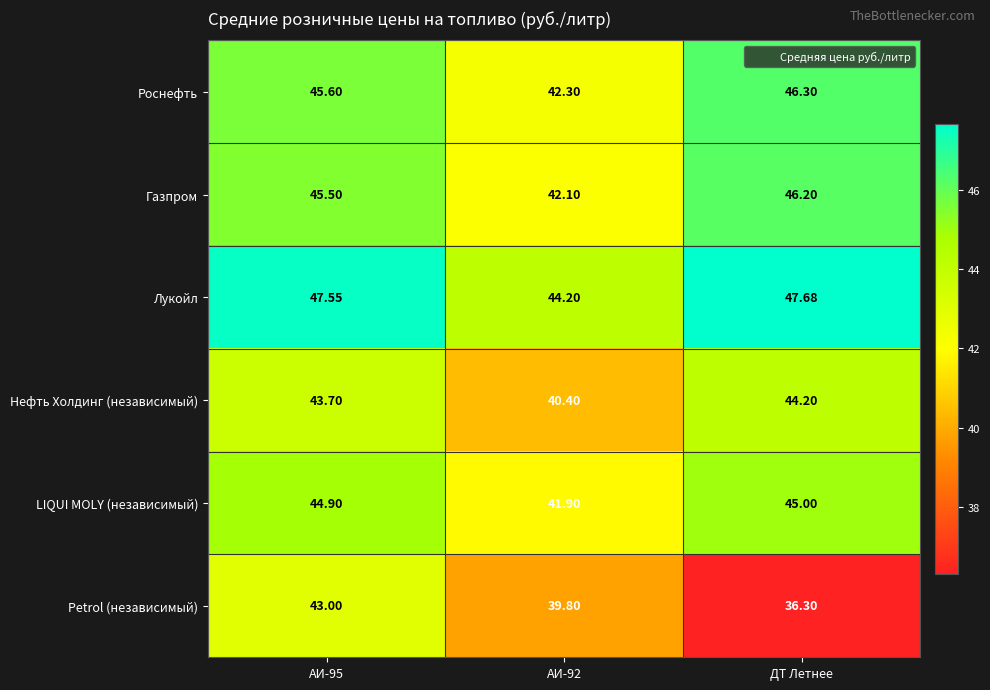

Is the value of Нефть Холдинг (независимый) at ДТ Летнее greater than the value of LIQUI MOLY (независимый) at АИ-92?

Yes